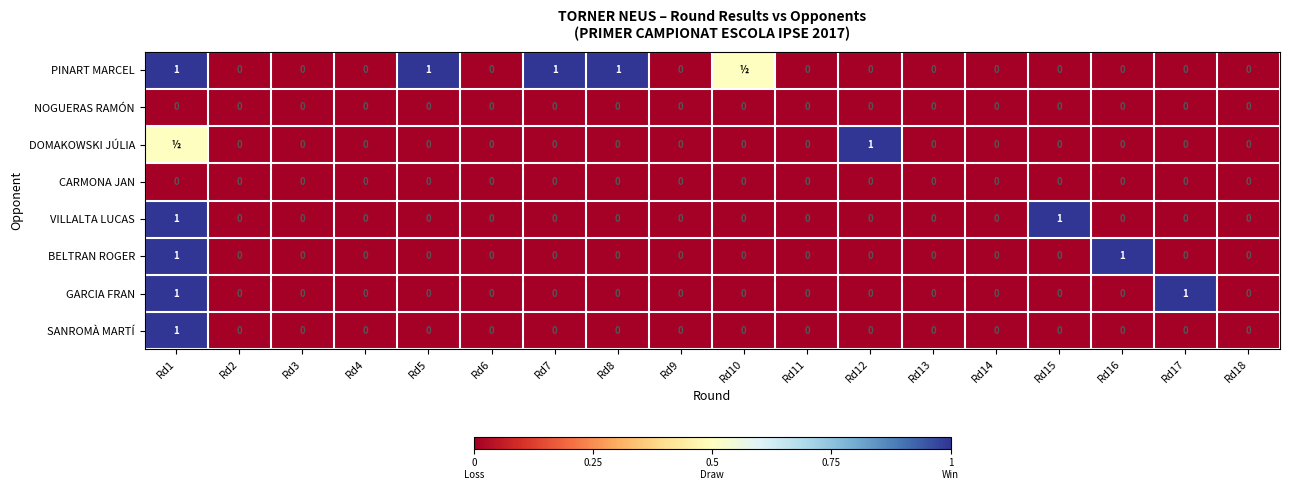

Is it true that CARMONA JAN equals 0.0 at Rd1?

True